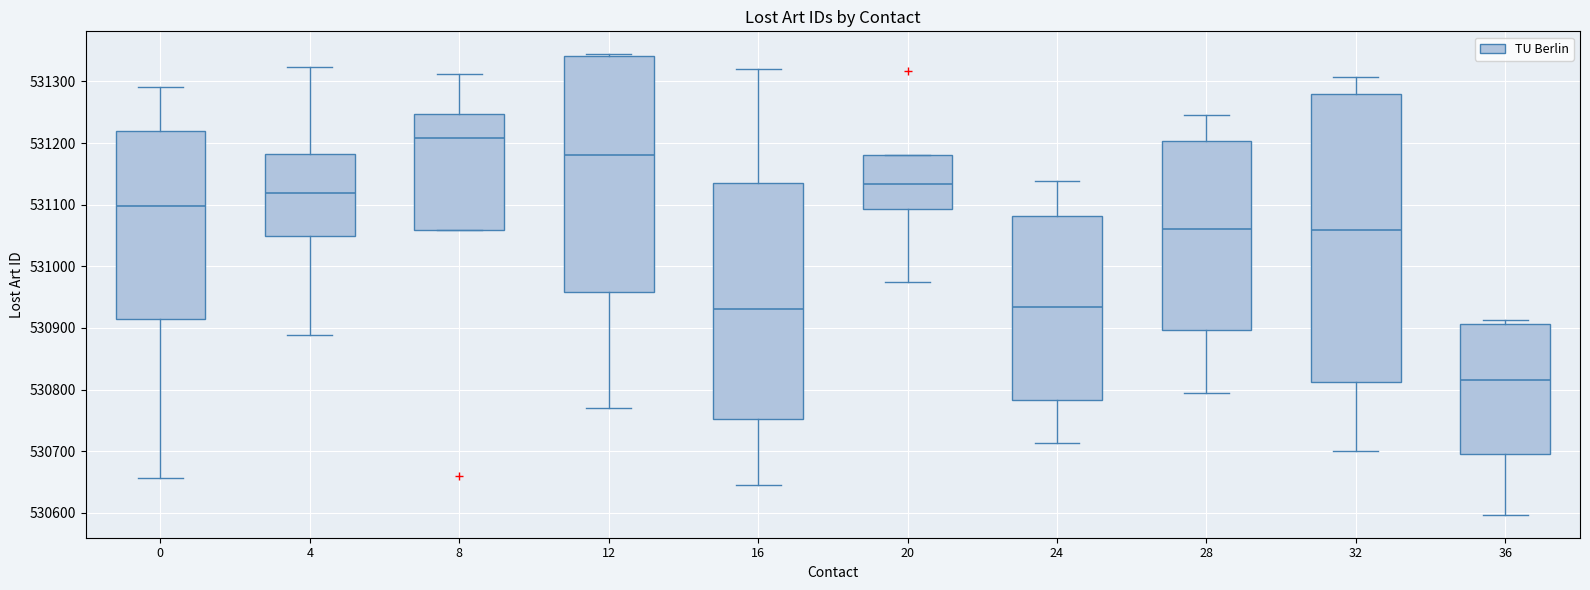

Where does the lower whisker of the box at x = 24 end on the y-axis? The values are not printed on the chart, so give them approximately, as read against the axis.

530710